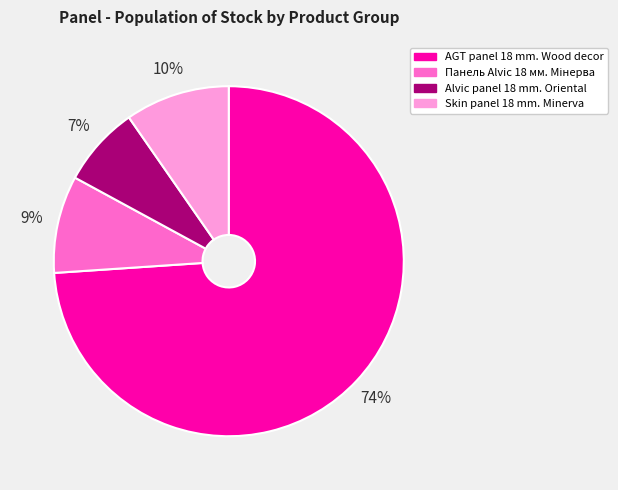

To the nearest percent, what is the difference between the largest and smallest slice percentages?

67%